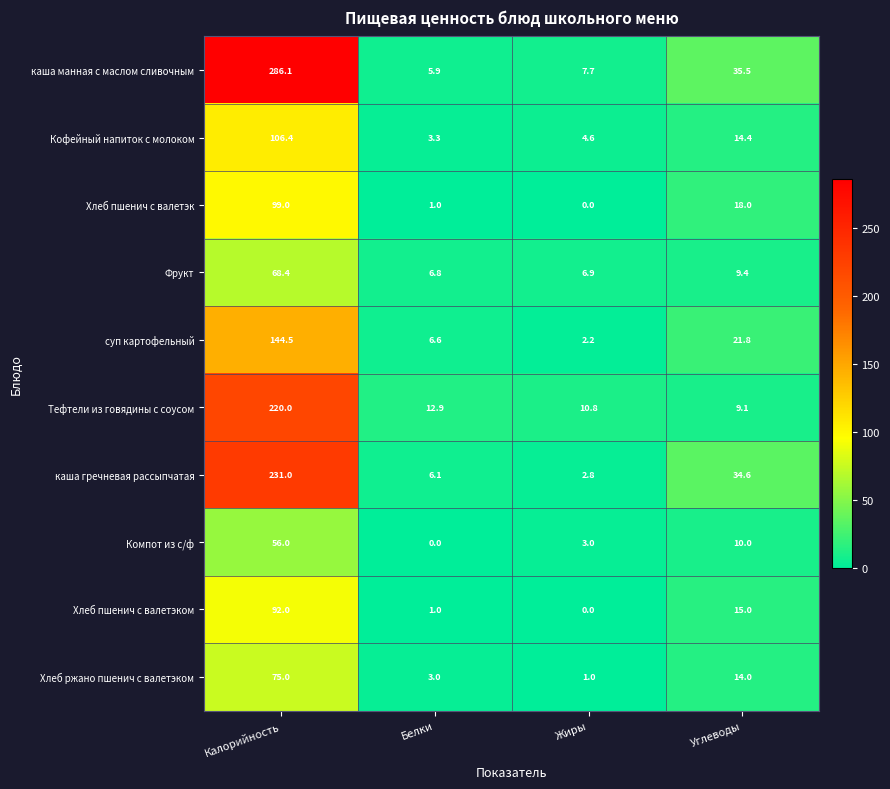

Which series changed the most between Калорийность and Жиры?

каша манная с маслом сливочным